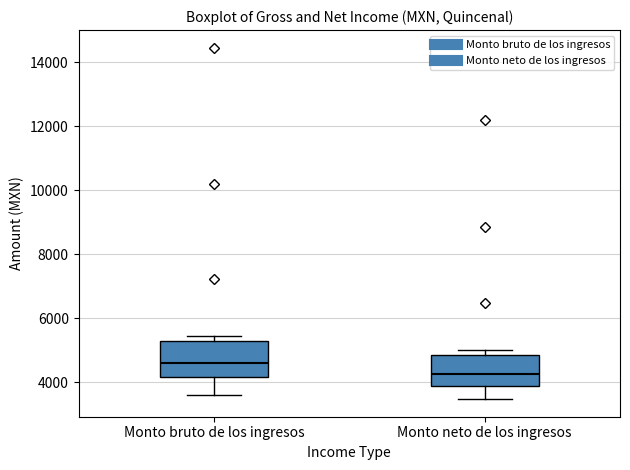

Reading left to right, read every box against the y-axis: the position of its median line, the range the box covers, and the ends of its whiskers. The values are not printed on the chart, so give them approximately, as read against the axis.

Monto bruto de los ingresos: median 4600, box 4200 to 5200, whiskers 3600 to 5400
Monto neto de los ingresos: median 4200, box 3800 to 4800, whiskers 3400 to 5000